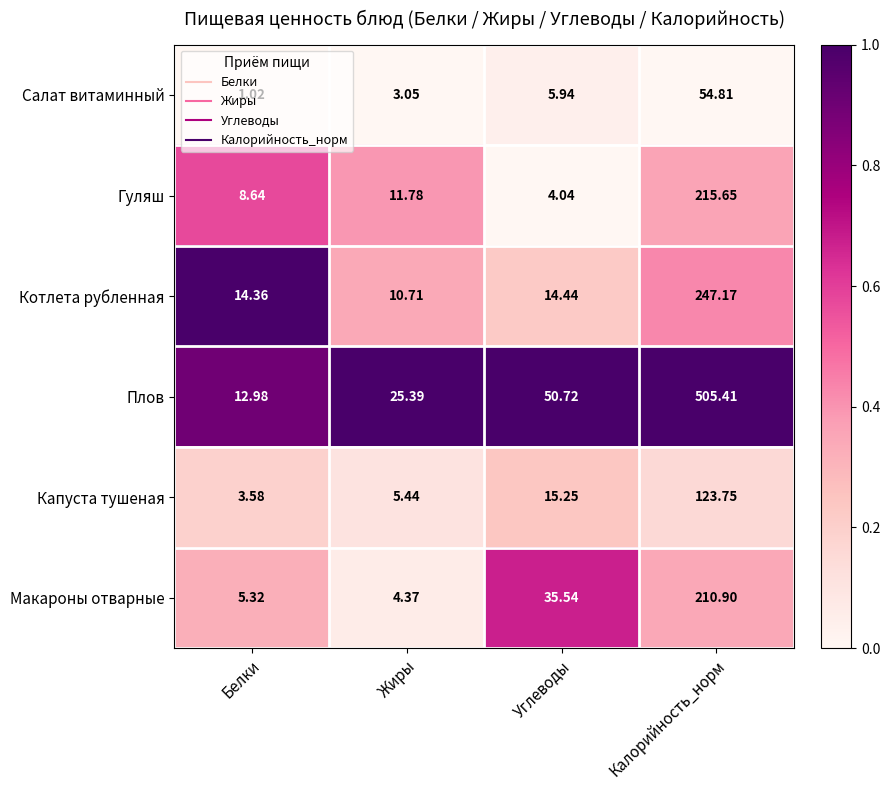

At which category does the chart reach its minimum across all series?

Белки